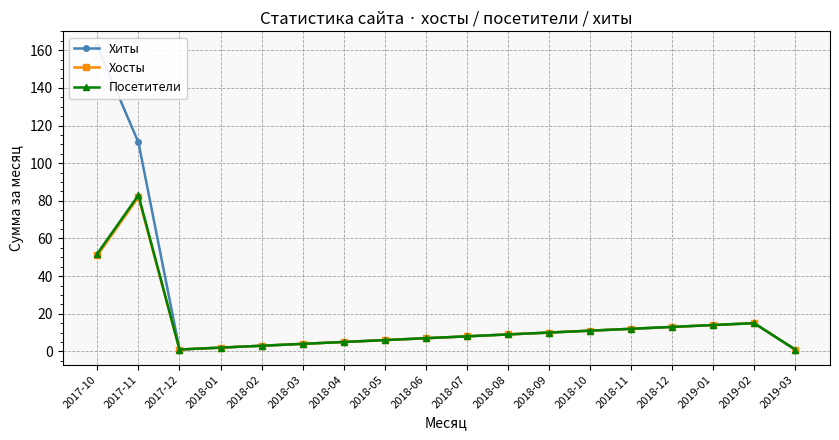

Rank the series by their maximum value, from highest to lowest.

Хиты, Посетители, Хосты